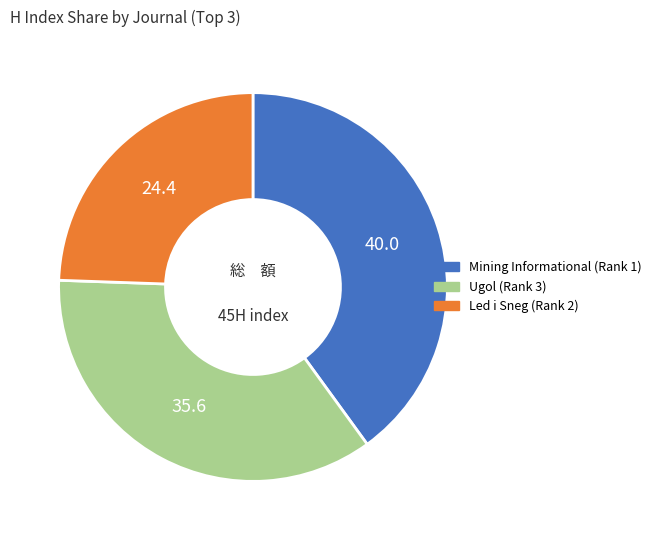

What is the smallest slice in the pie chart?

Led i Sneg (Rank 2)